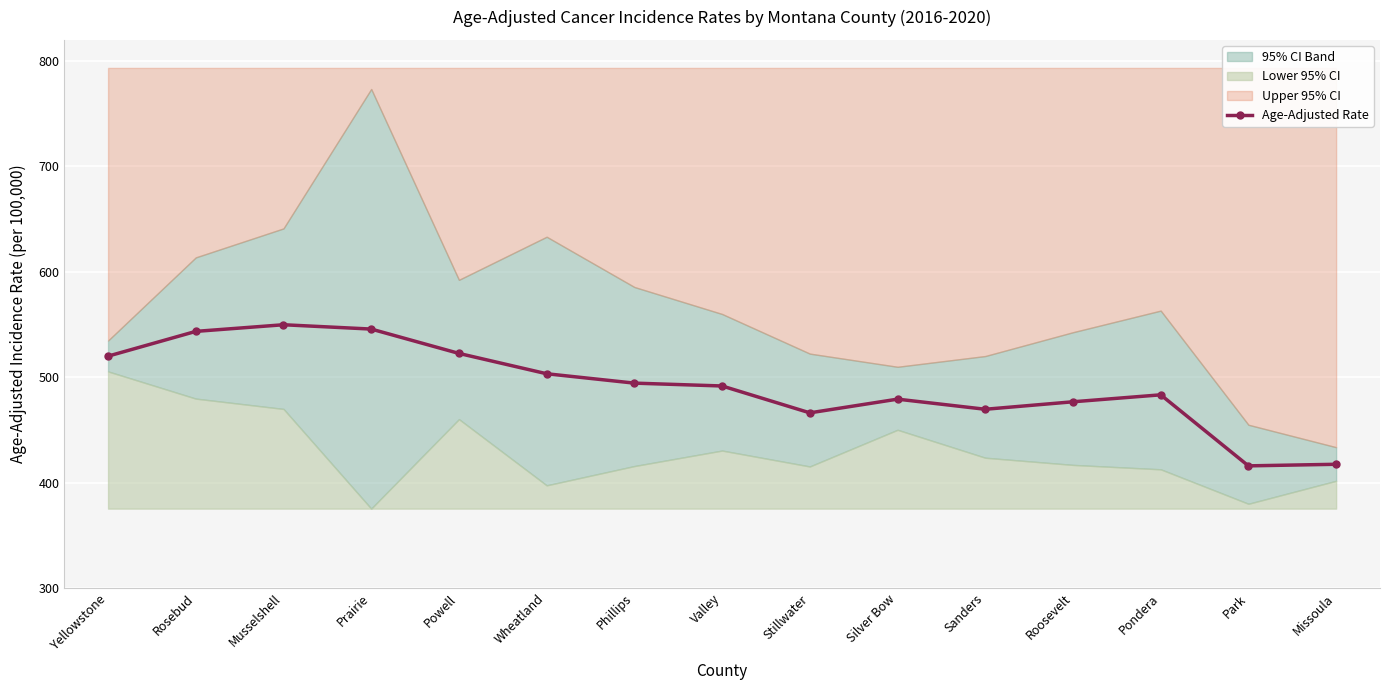

What is the highest value of the Age-Adjusted Rate series?

549.7